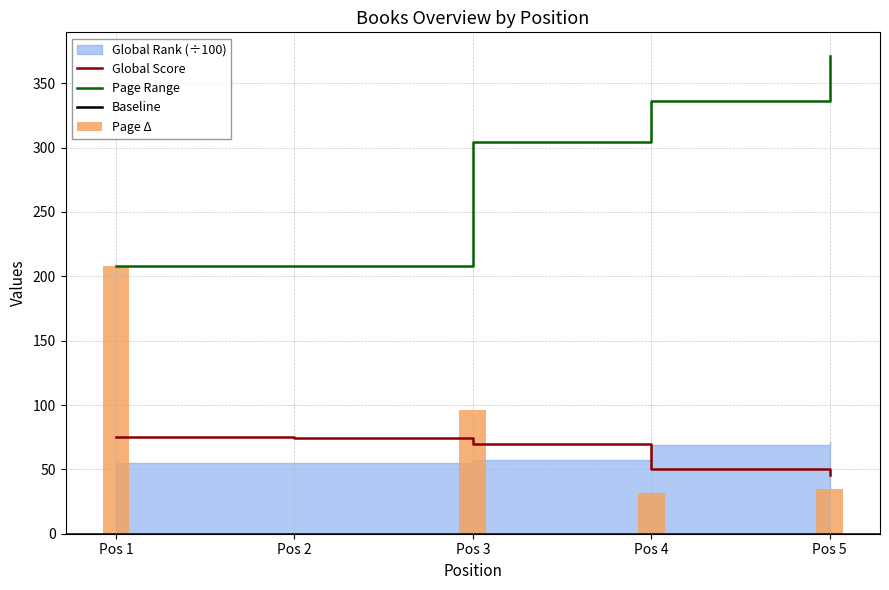

At which label is Page Range closest to 289?

Pos 3